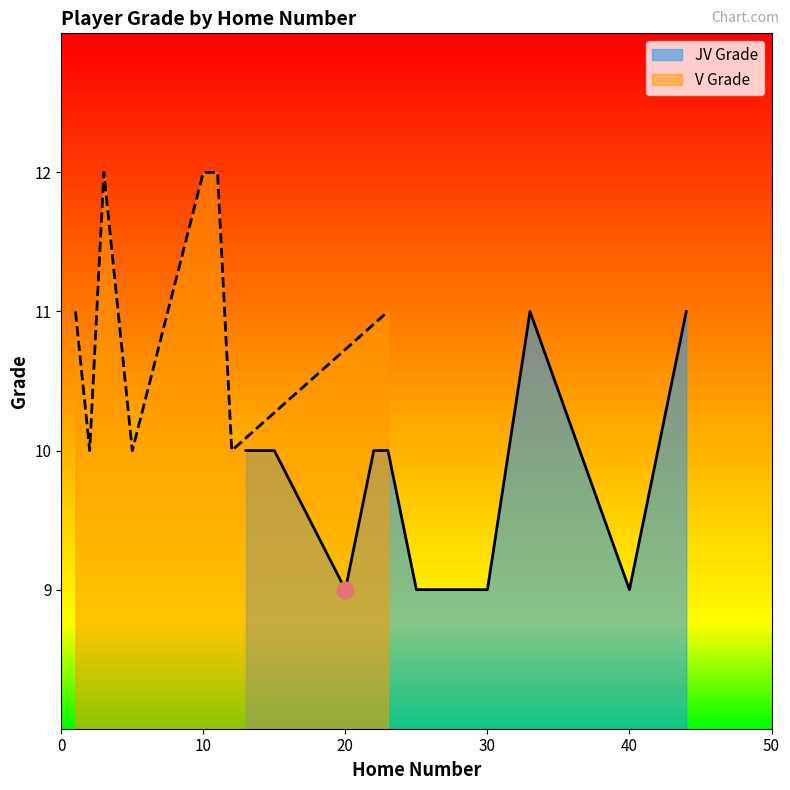

What is the maximum value for V Grade?

12